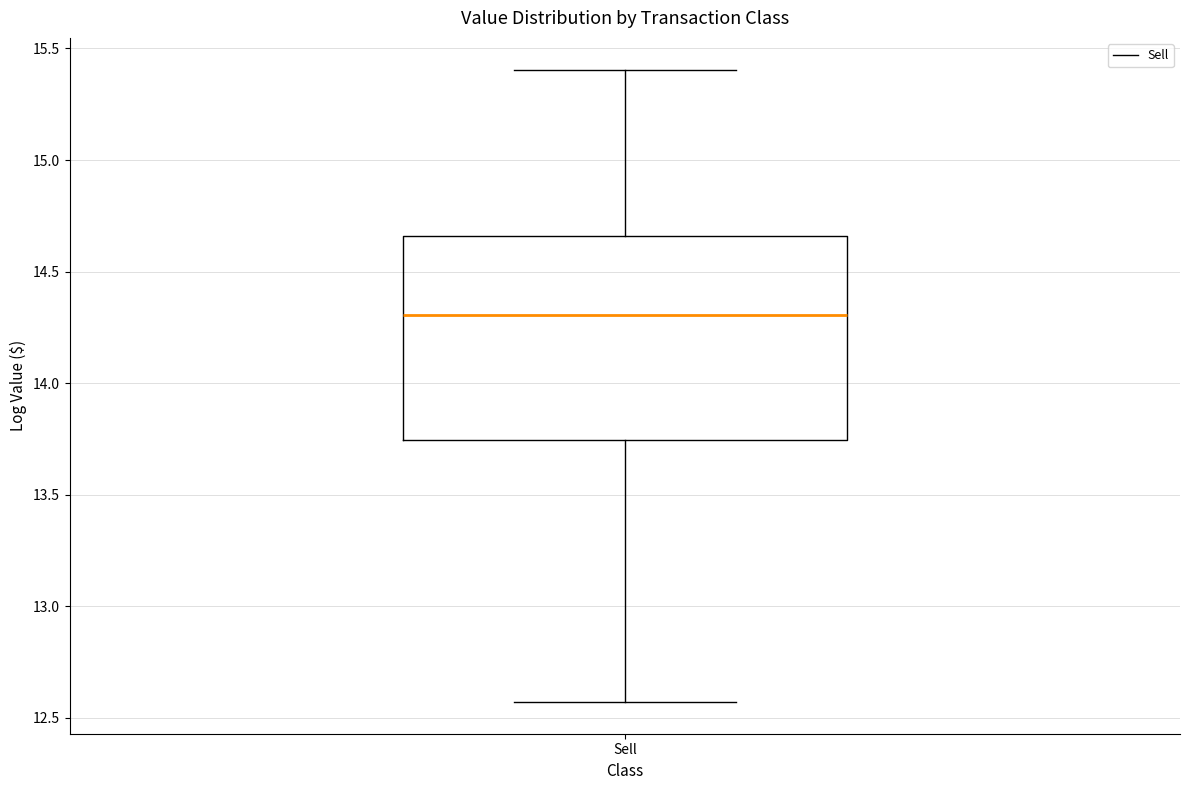

Transcribe this box plot: give where the median line is, the range the box spans, and where the two whiskers end, as read against the y-axis. The values are not printed on the chart, so give them approximately, as read against the axis.

median 14.30, box 13.75 to 14.65, whiskers 12.55 to 15.40